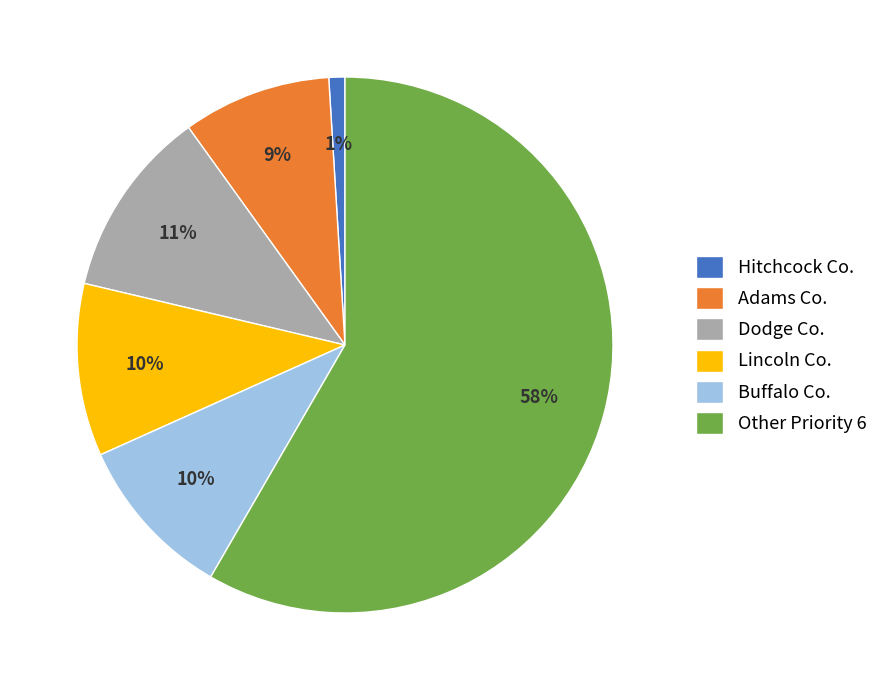

Is there a majority slice in this chart?

Yes